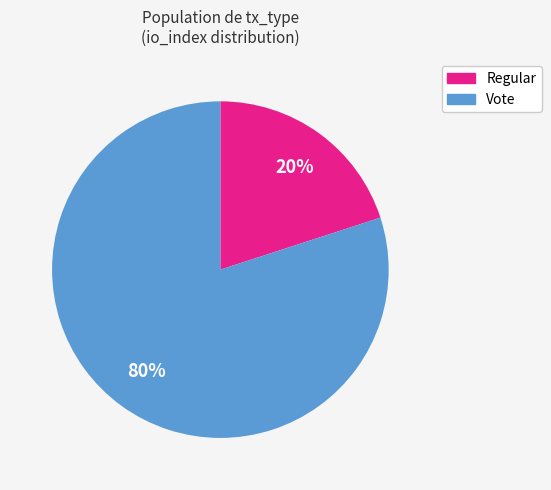

Is there any slice that represents more than half of the pie?

Yes